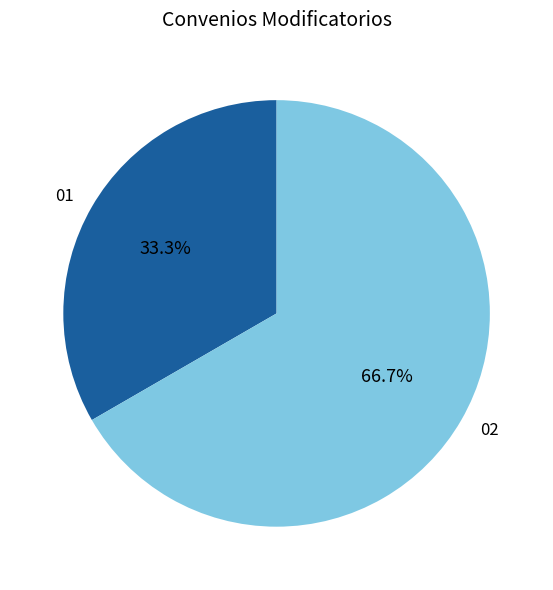

Is there any slice that represents more than half of the pie?

Yes